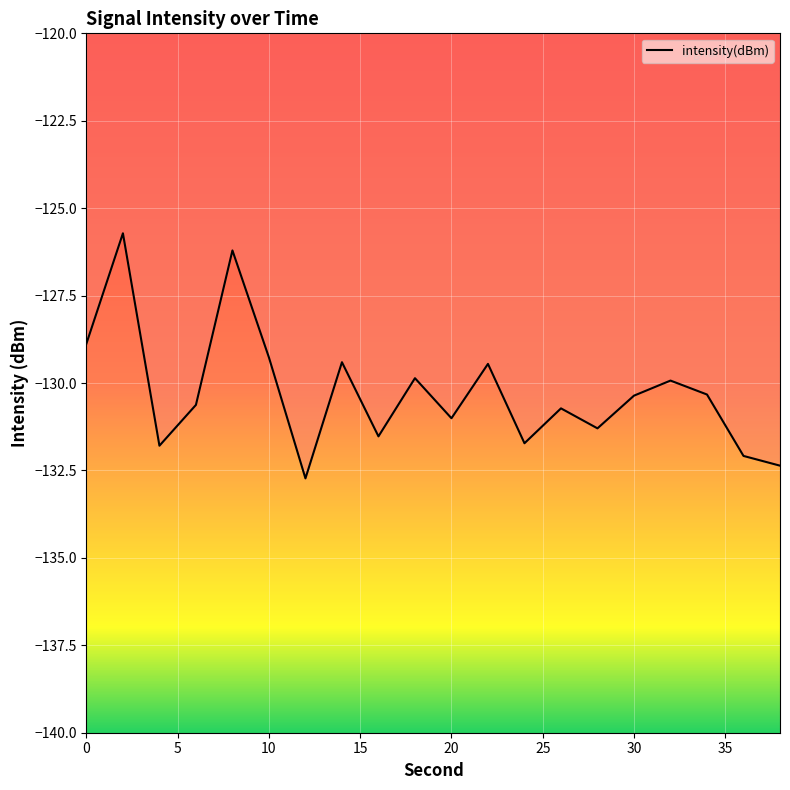

How many interior local peaks (higher than both neighbors) does the data have?

7